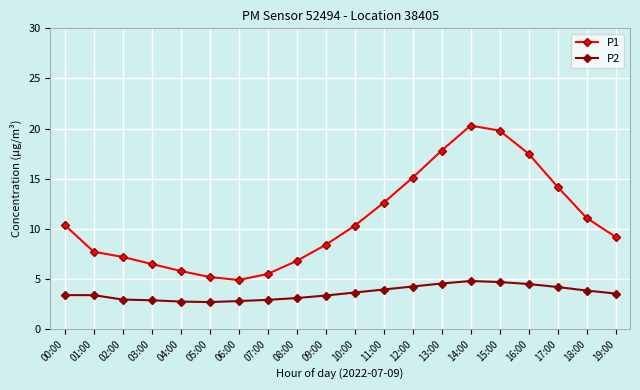

True or false: P2 has more than 0 interior local peaks.

True